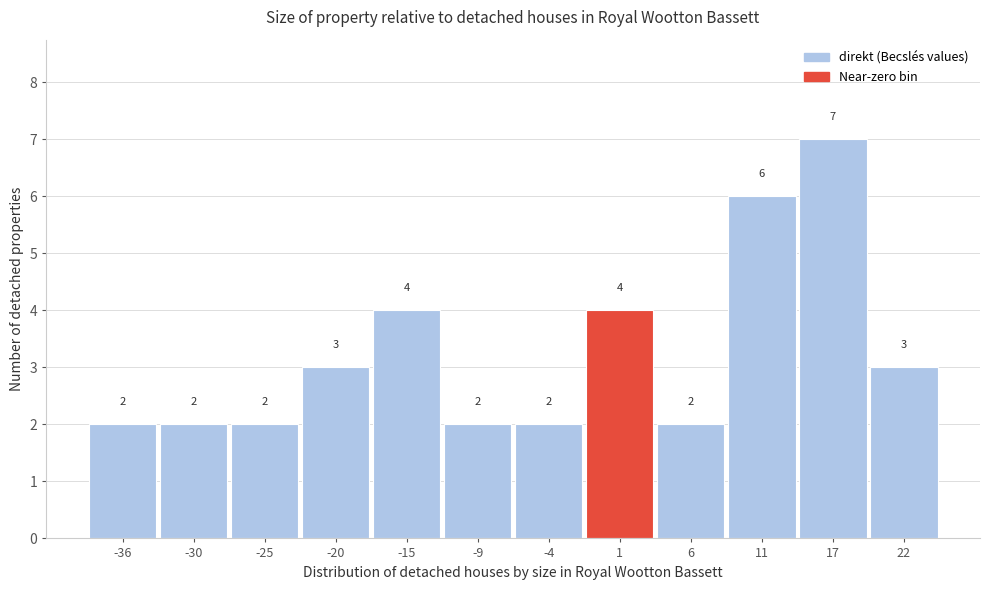

Reading left to right, list all the values displayed in this chart.

2	2	2	3	4	2	2	4	2	6	7	3